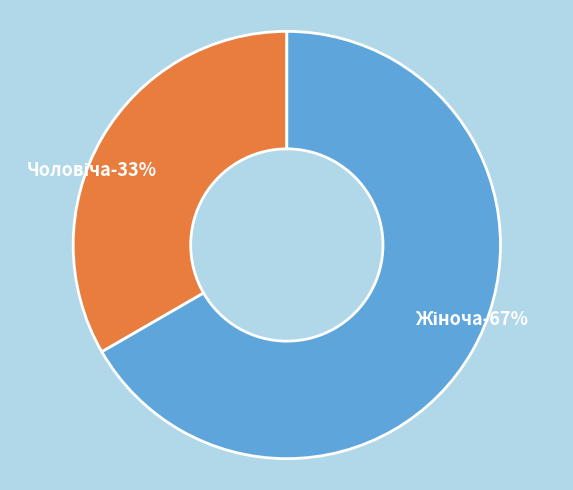

Is it true that Чоловіча is 20% of the pie?

False